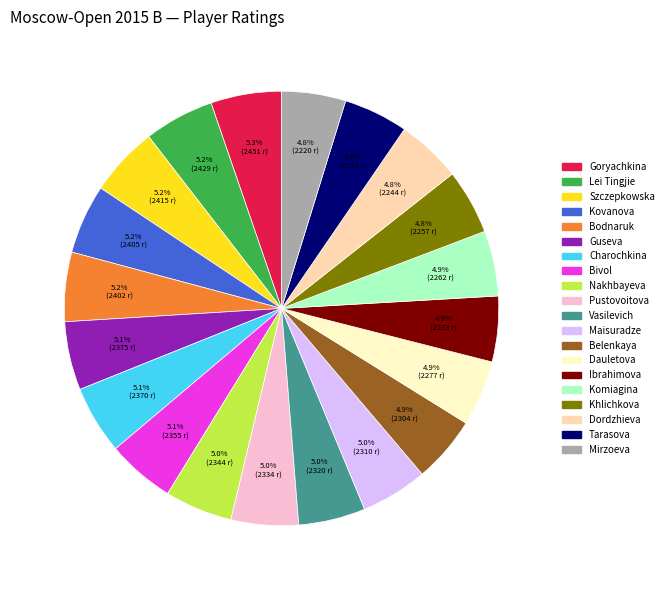

Is there a majority slice in this chart?

No